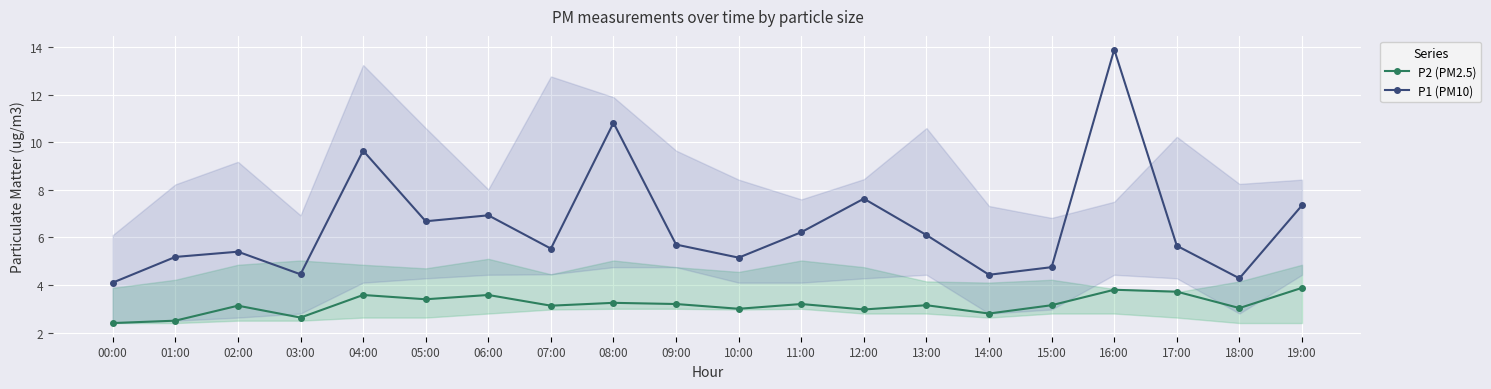

Between 00:00 and 05:00, which is larger?

05:00